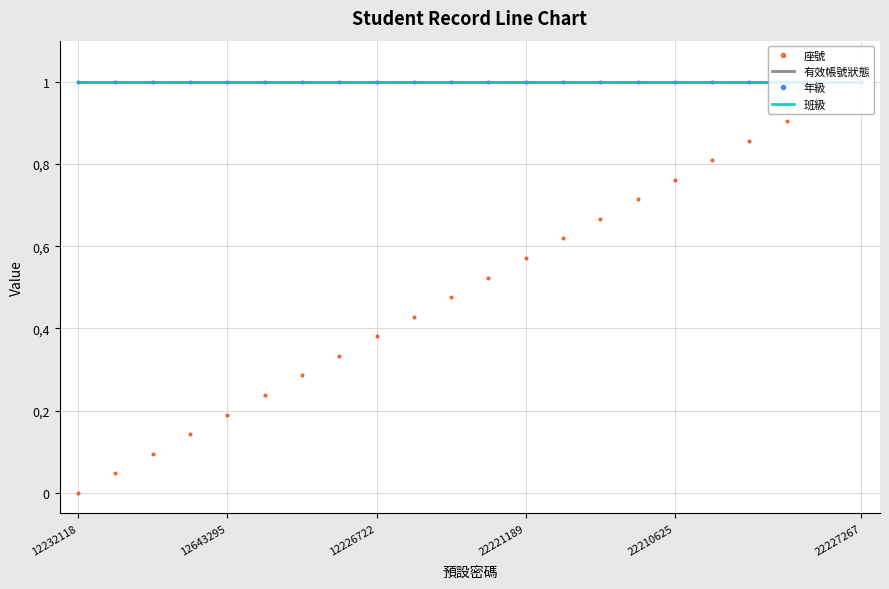

Count the number of categories in the chart.

22